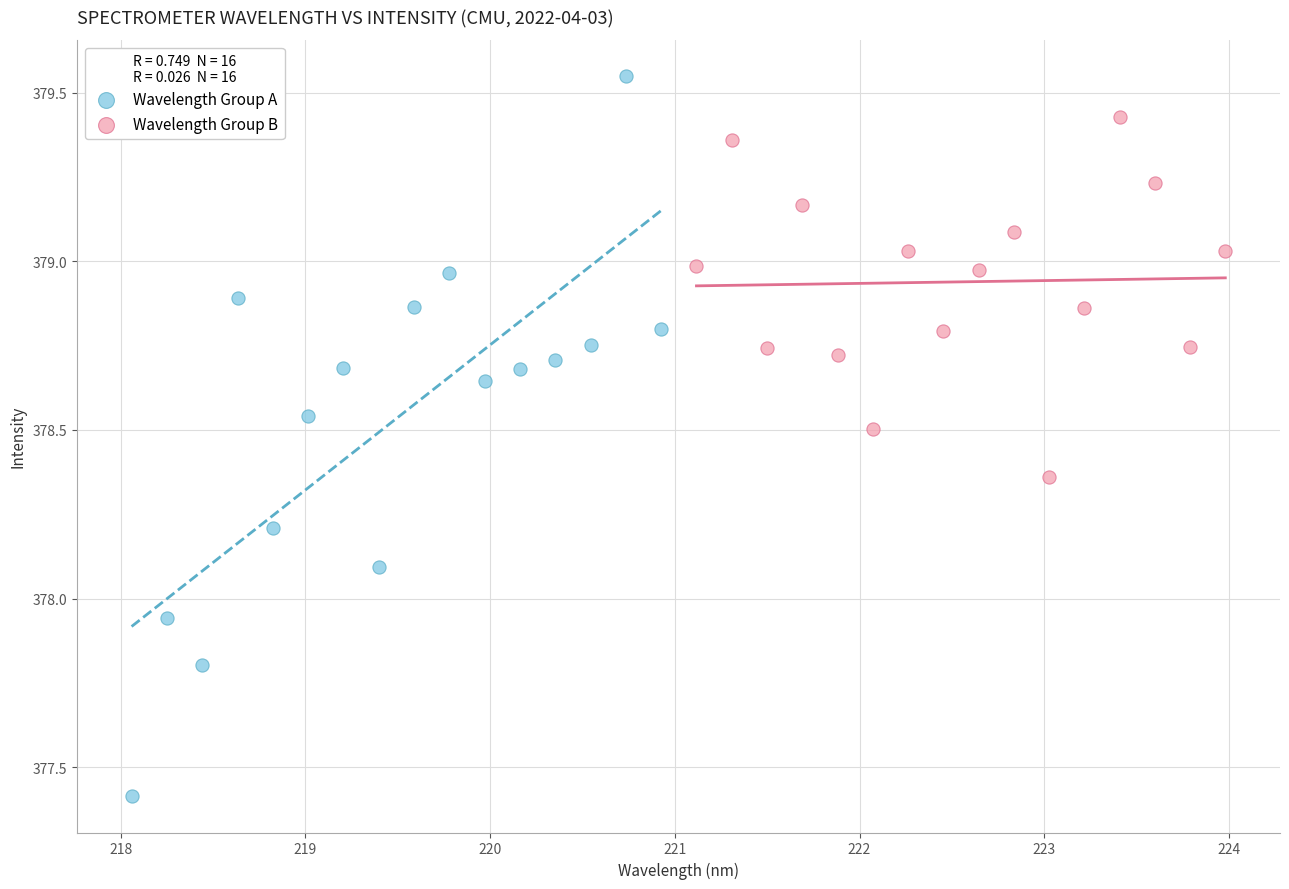

Which series has the widest spread of Y values?

Wavelength Group A